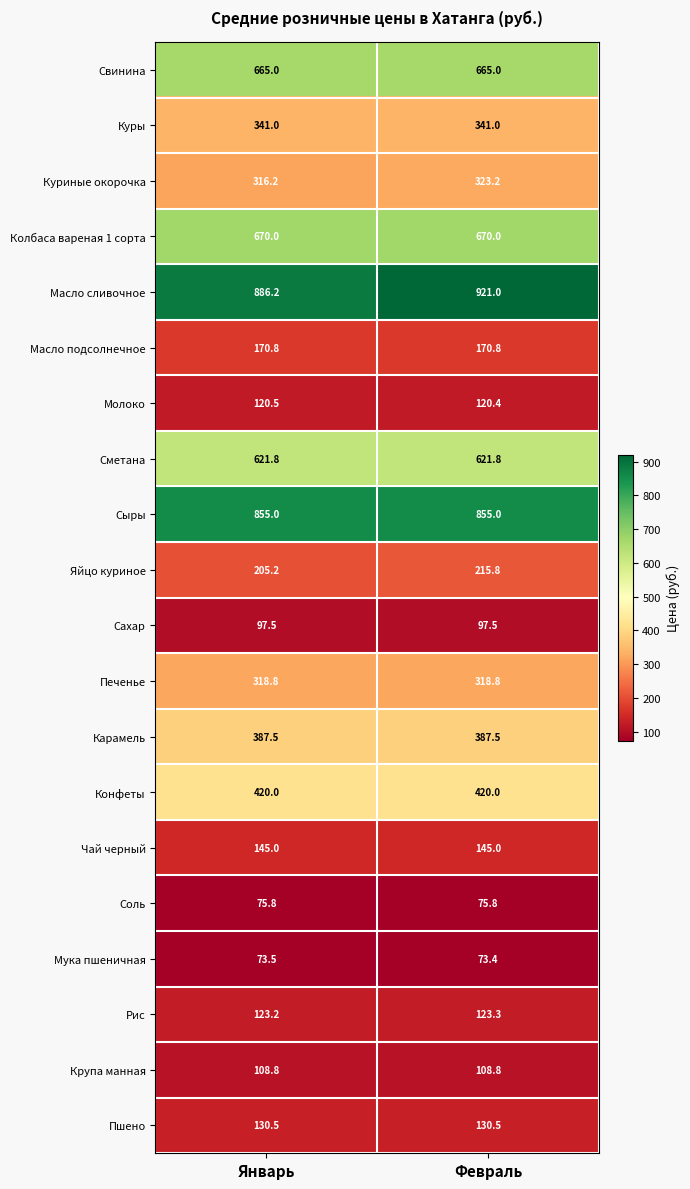

List the series in order of their peak value, highest first.

Масло сливочное, Сыры, Колбаса вареная 1 сорта, Свинина, Сметана, Конфеты, Карамель, Куры, Куриные окорочка, Печенье, Яйцо куриное, Масло подсолнечное, Чай черный, Пшено, Рис, Молоко, Крупа манная, Сахар, Соль, Мука пшеничная